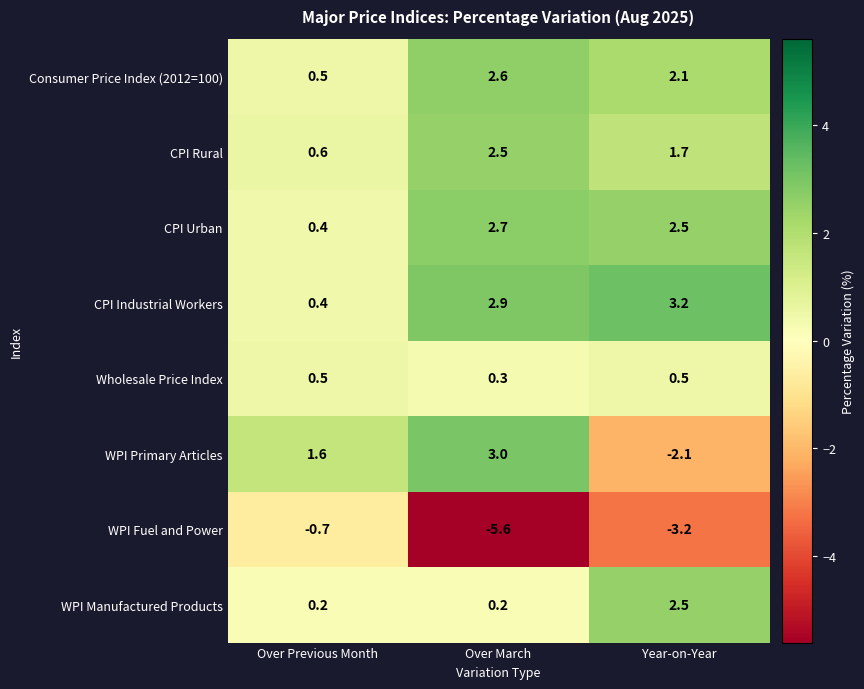

Read the CPI Rural value at Over Previous Month.

0.6